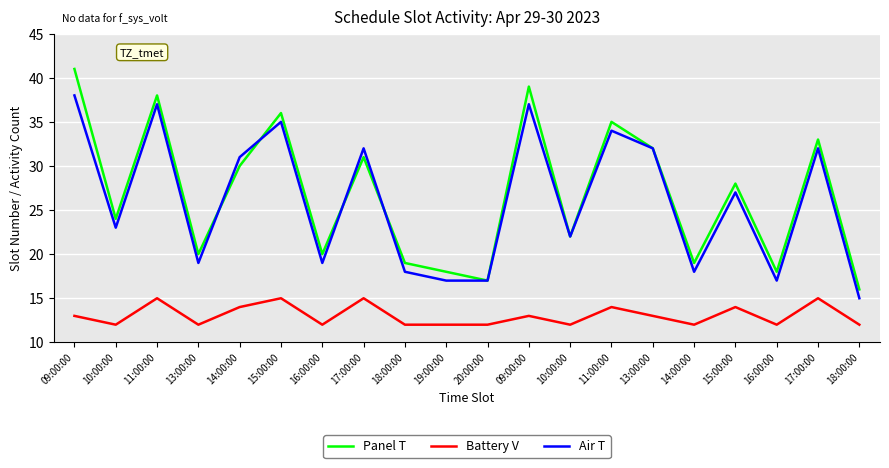

What are all the series names shown in the legend?

Panel T, Battery V, Air T